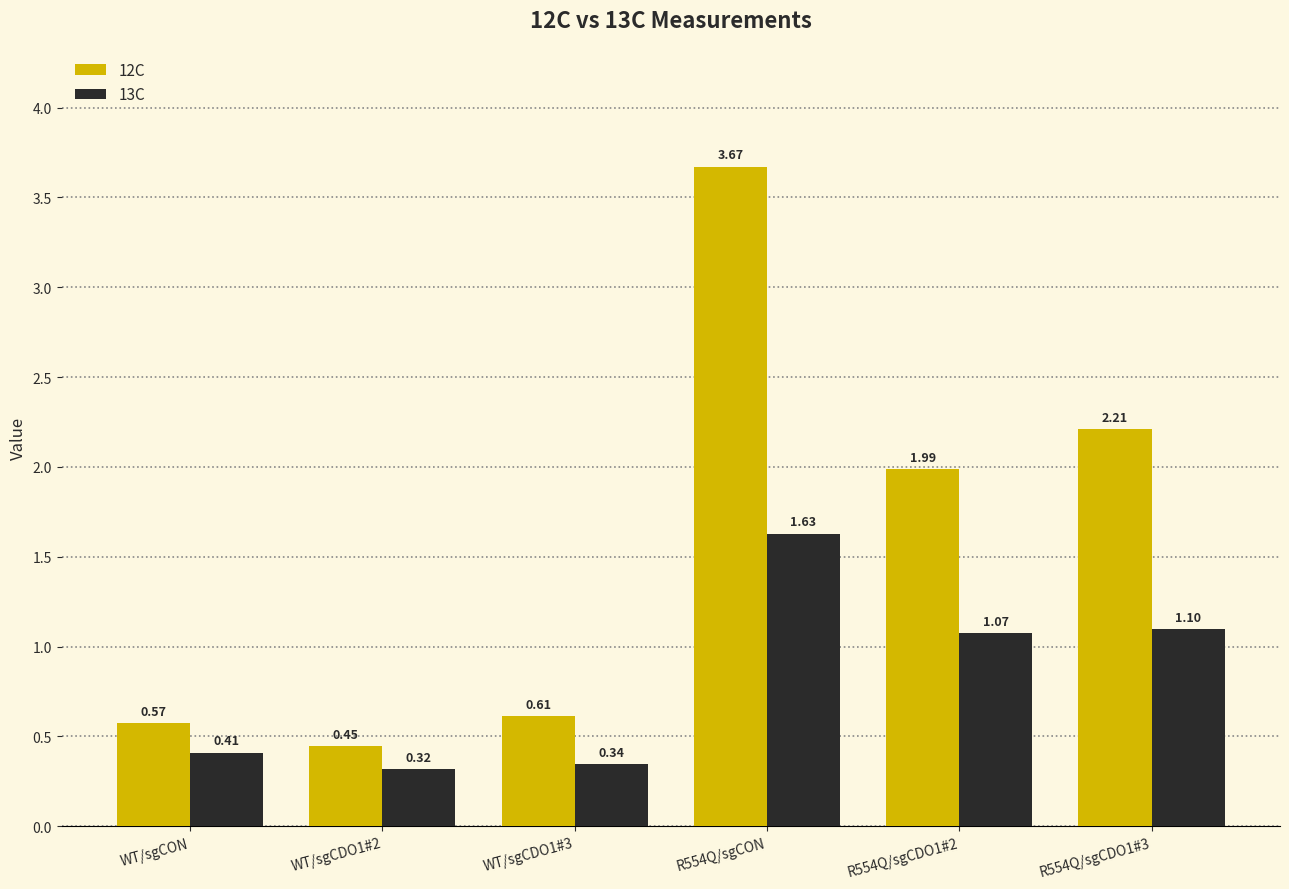

At which category is the sum across all series the highest?

R554Q/sgCON